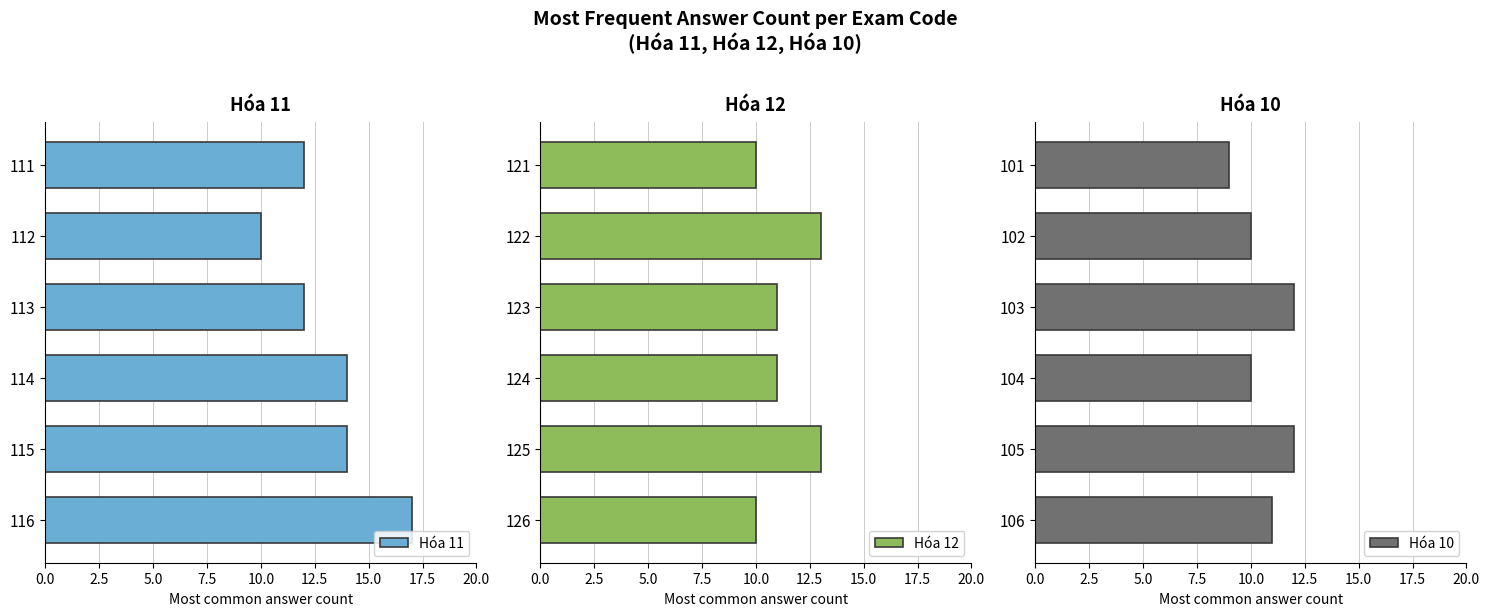

Is it true that Hóa 10 equals 11 at 106?

True